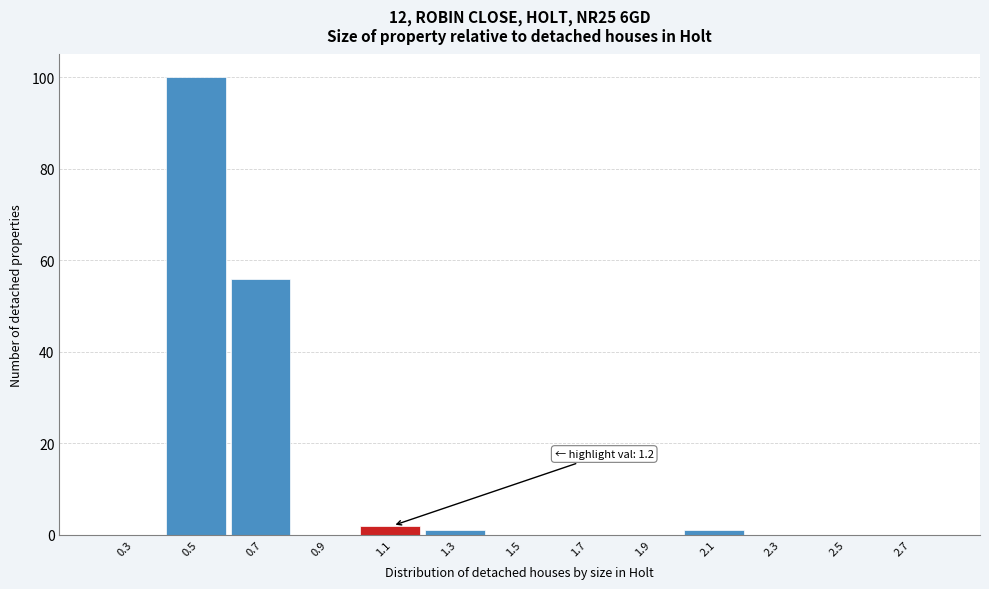

Reading left to right, transcribe all the data shown in this chart.

0.3=0	0.5=100	0.7=56	0.9=0	1.1=2	1.3=1	1.5=0	1.7=0	1.9=0	2.1=1	2.3=0	2.5=0	2.7=0